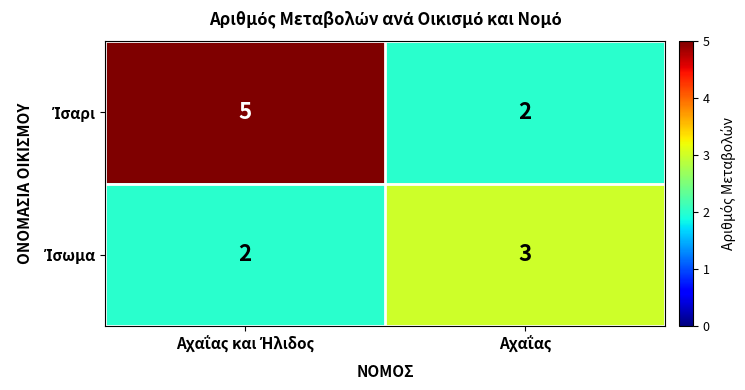

What is the greatest value displayed?

5